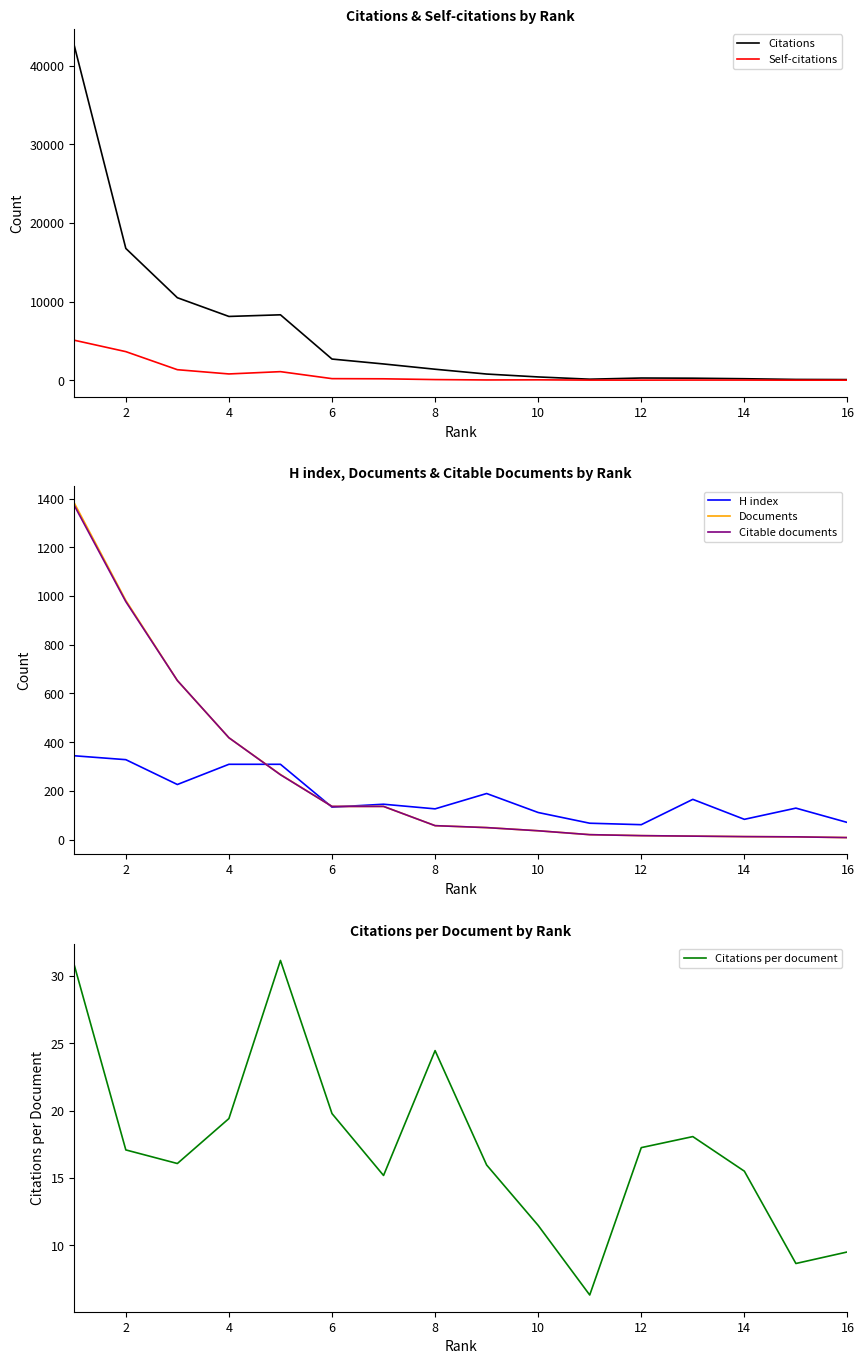

True or false: Documents and Citations cross at least once.

False